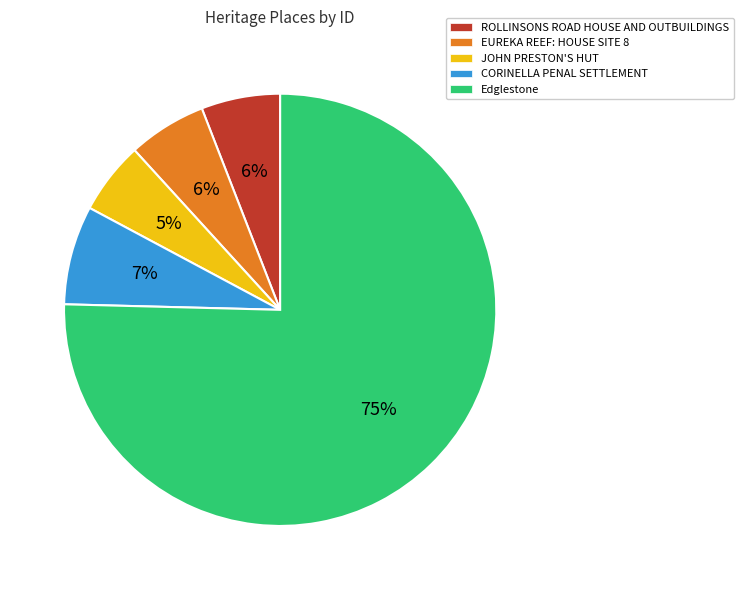

To the nearest percent, what is the combined percentage of ROLLINSONS ROAD HOUSE AND OUTBUILDINGS and EUREKA REEF: HOUSE SITE 8?

12%